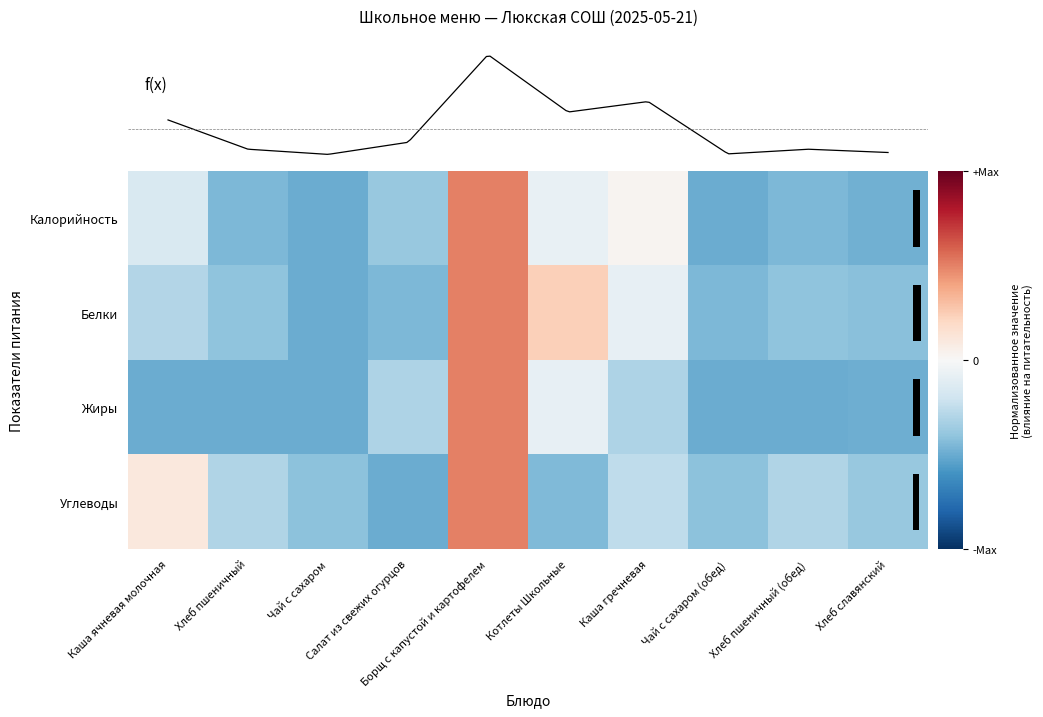

At which label does Белки reach its minimum?

Чай с сахаром